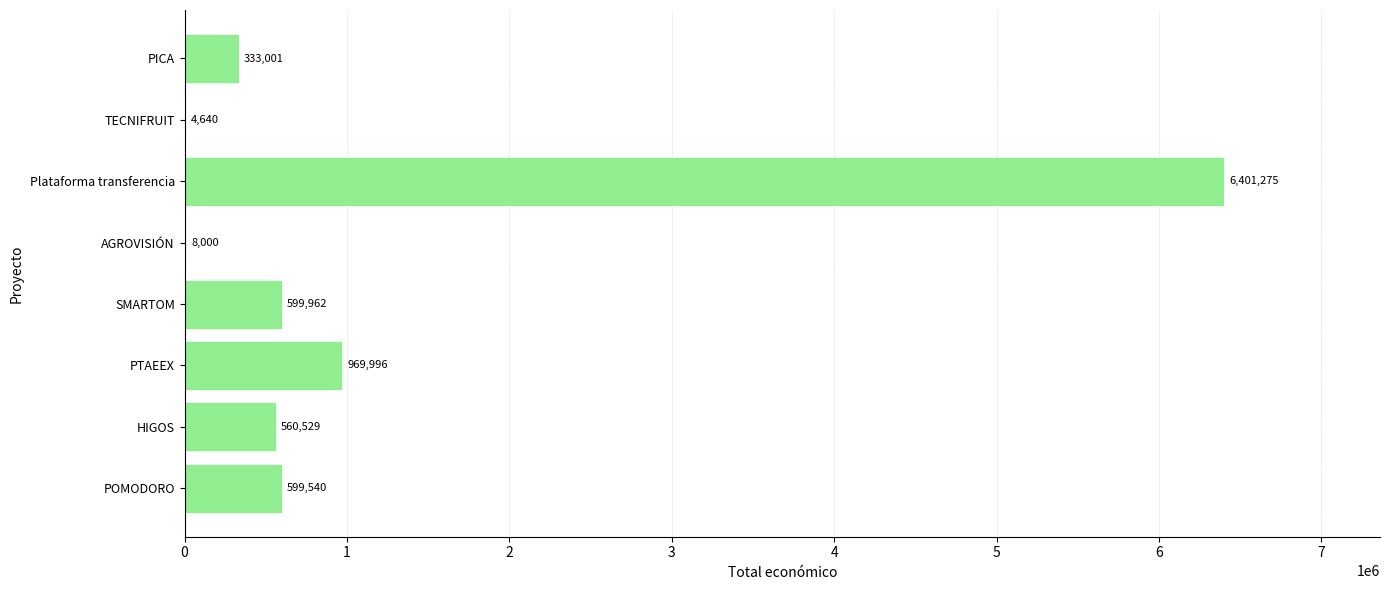

What is the sum of all values?

9476943